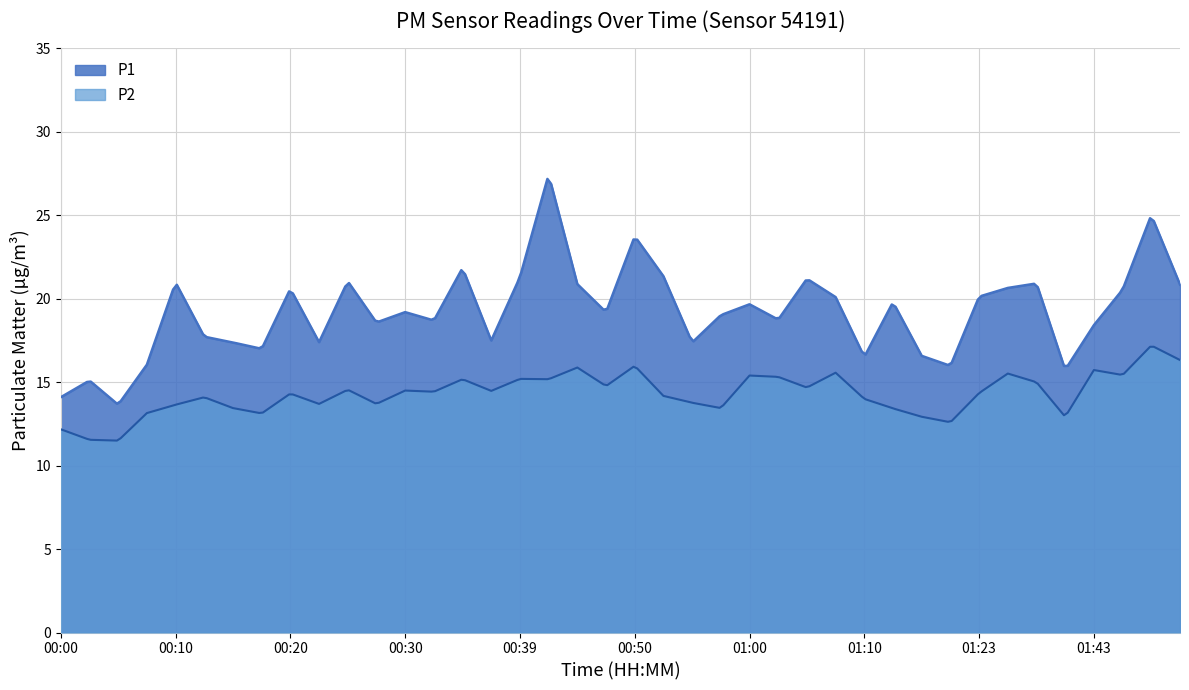

Reading left to right, extract all data points from this chart.

P1: 00:00=14.1	00:03=15.1	00:05=13.7	00:08=16.1	00:10=21.0	00:12=17.7	00:15=17.4	00:17=17.0	00:20=20.6	00:22=17.4	00:25=21.1	00:27=18.6	00:30=19.2	00:32=18.7	00:34=21.9	00:37=17.5	00:39=21.3	00:42=27.4	00:45=20.9	00:47=19.2	00:50=23.8	00:53=21.4	00:55=17.4	00:58=19.0	01:00=19.7	01:03=18.8	01:05=21.2	01:08=20.1	01:10=16.5	01:13=19.8	01:15=16.6	01:18=16.0	01:23=20.1	01:26=20.6	01:32=20.9	01:35=15.8	01:43=18.4	01:48=20.6	01:51=25.0	01:53=20.9
P2: 00:00=12.2	00:03=11.6	00:05=11.5	00:08=13.2	00:10=13.7	00:12=14.1	00:15=13.4	00:17=13.1	00:20=14.3	00:22=13.7	00:25=14.6	00:27=13.7	00:30=14.5	00:32=14.4	00:34=15.2	00:37=14.5	00:39=15.2	00:42=15.2	00:45=15.9	00:47=14.8	00:50=16.0	00:53=14.2	00:55=13.8	00:58=13.4	01:00=15.4	01:03=15.3	01:05=14.7	01:08=15.6	01:10=14.0	01:13=13.4	01:15=12.9	01:18=12.6	01:23=14.3	01:26=15.5	01:32=15.0	01:35=12.9	01:43=15.7	01:48=15.4	01:51=17.2	01:53=16.3